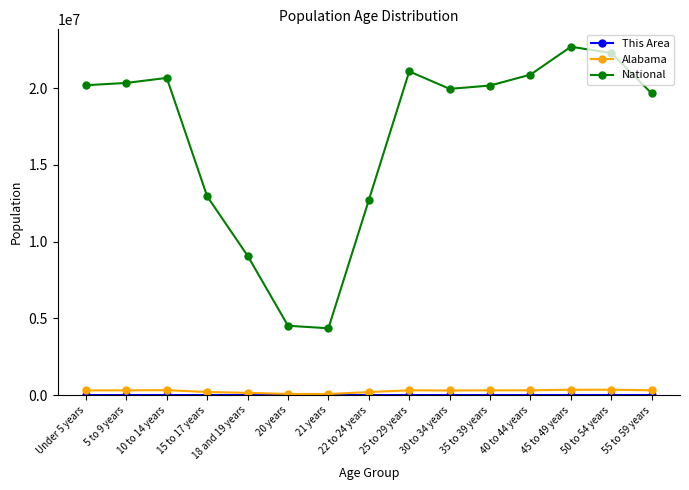

True or false: National has more than 0 interior local peaks.

True